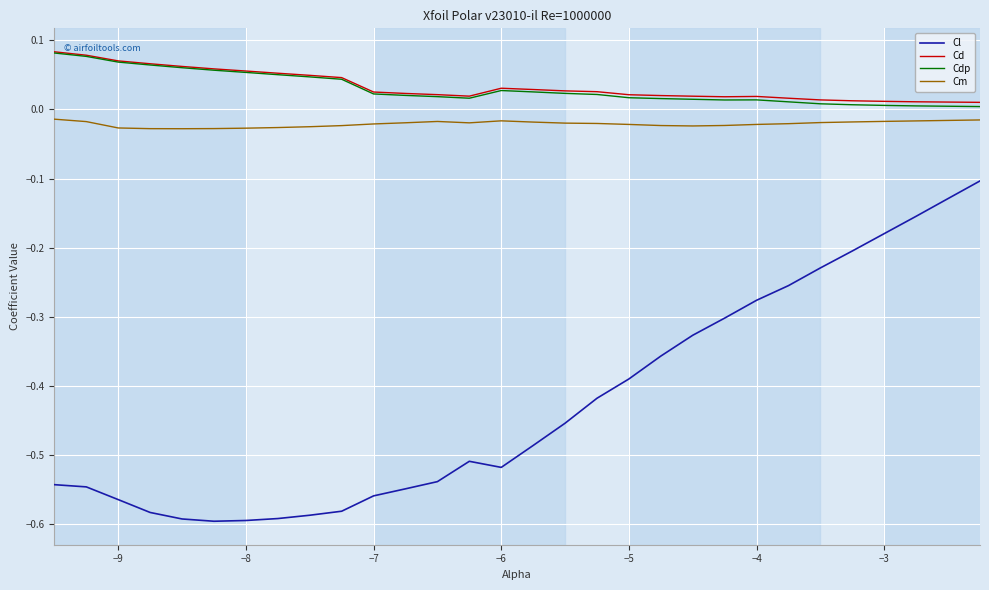

True or false: Cd and Cm cross at least once.

False